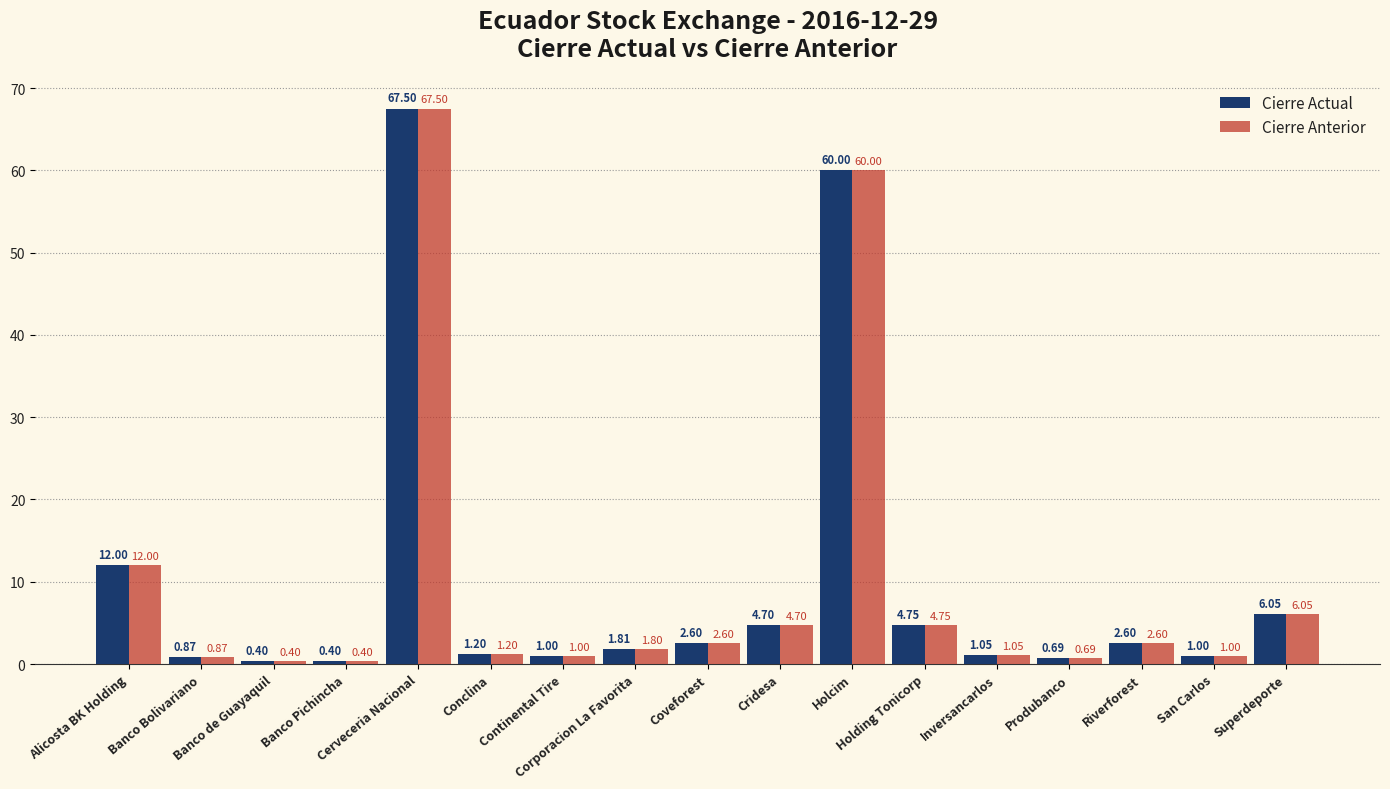

Rank the series by their average value, from lowest to highest.

Cierre Anterior, Cierre Actual